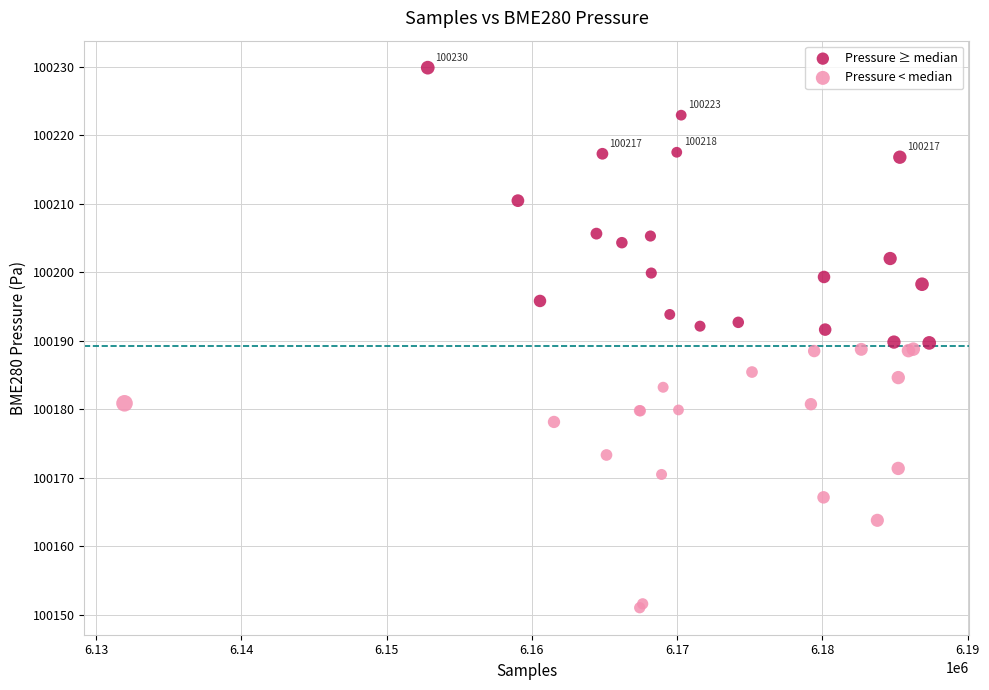

Which series contains the highest Y value?

Pressure ≥ median